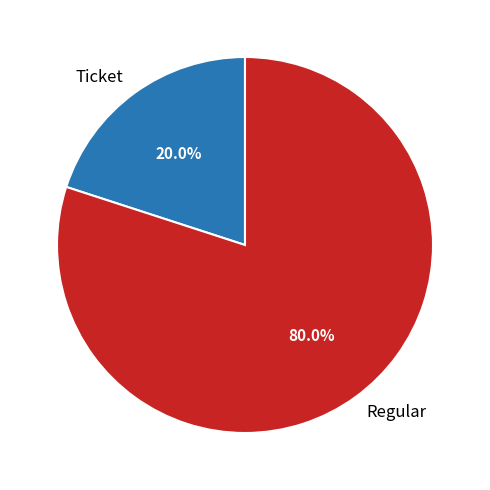

What percentage is NOT represented by Regular?

20.0%